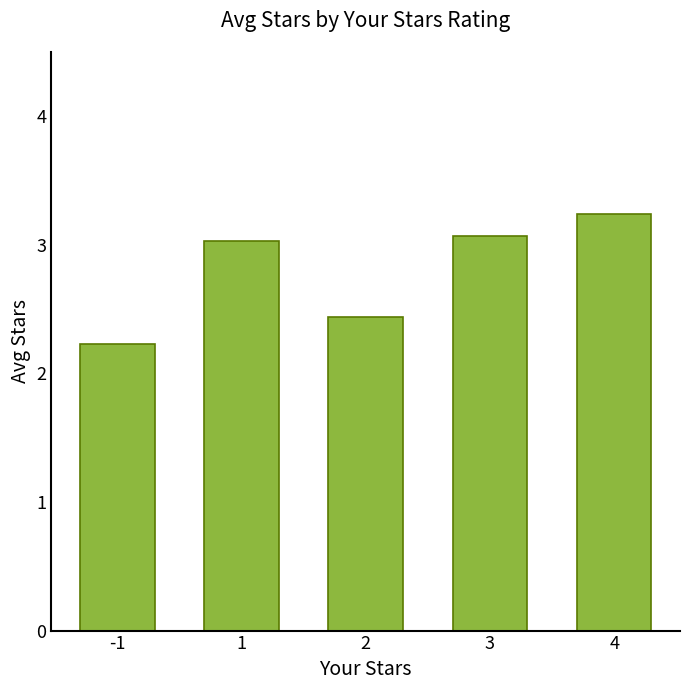

Where is the data nearest to the value 2?

-1